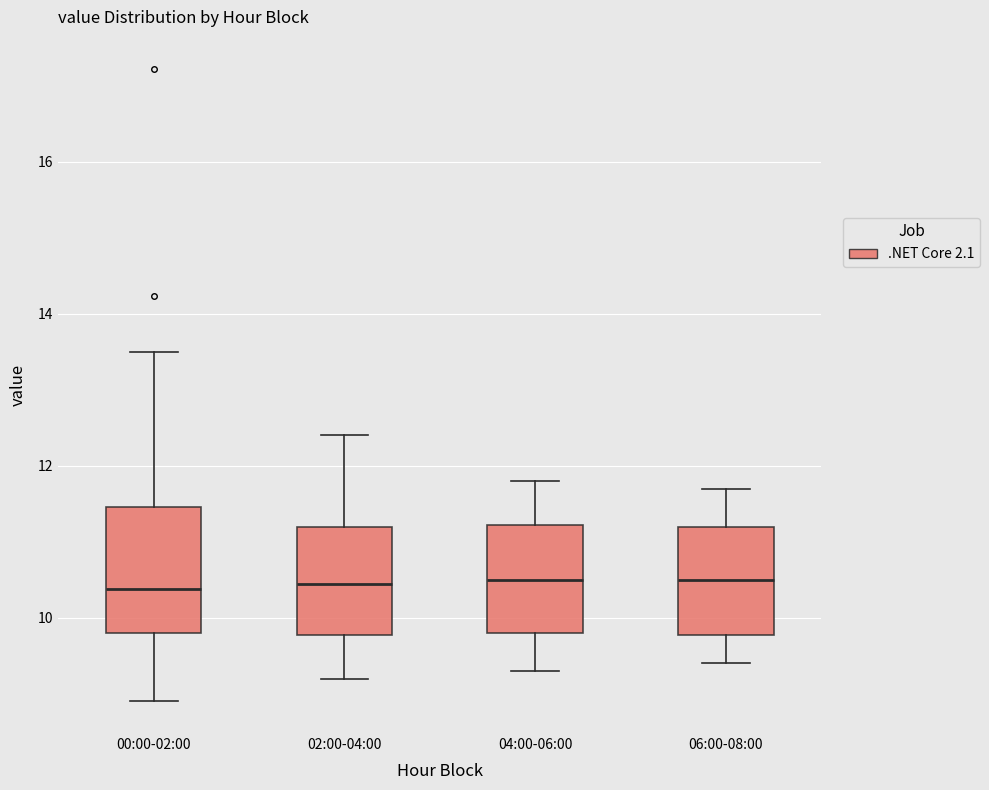

Comparing the boxes themselves (not the whiskers), which one is the tallest?

00:00-02:00